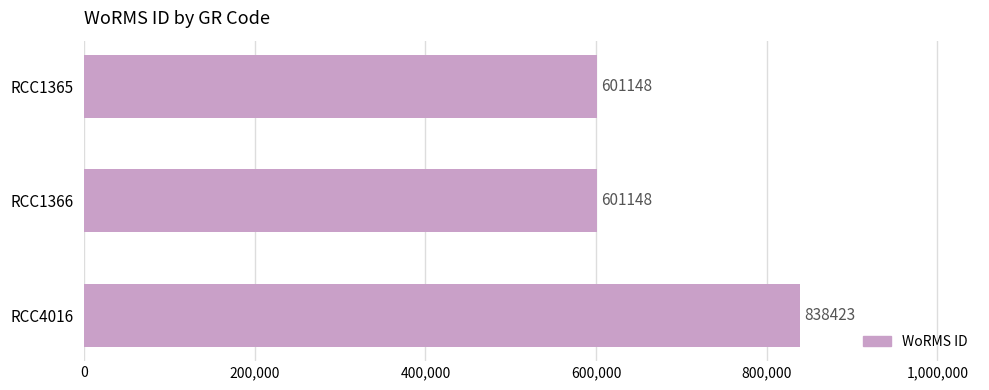

What is the average value?

680240